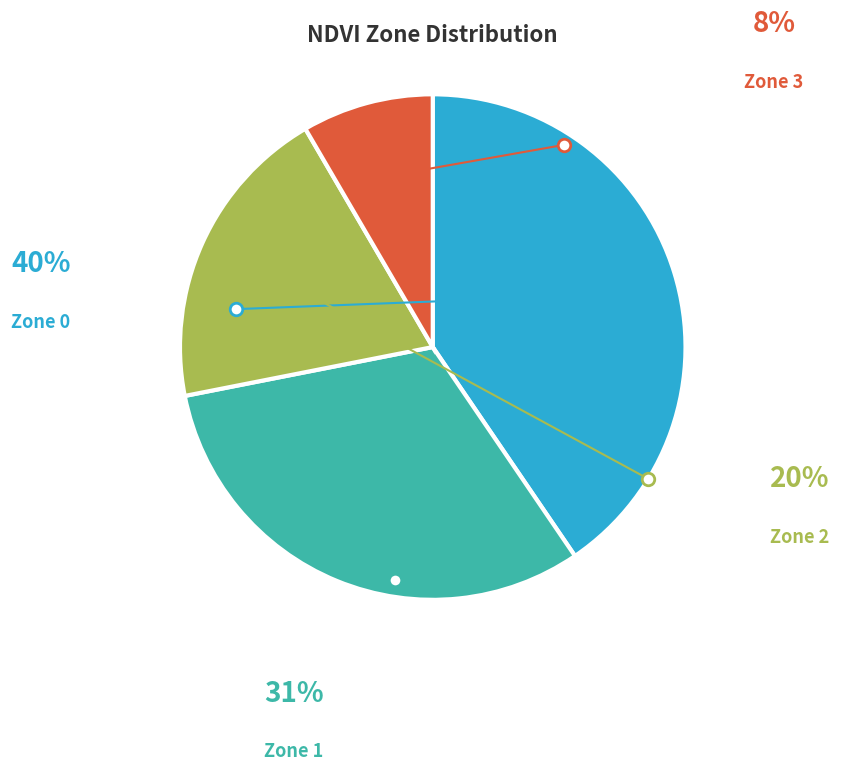

Does any single category account for the majority?

No